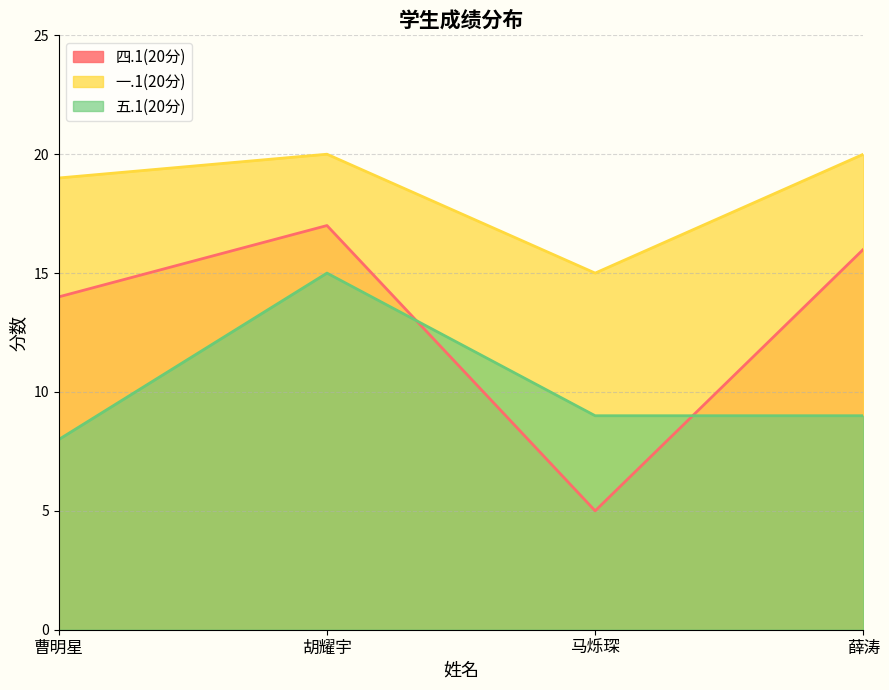

How many lines are shown in the chart?

3